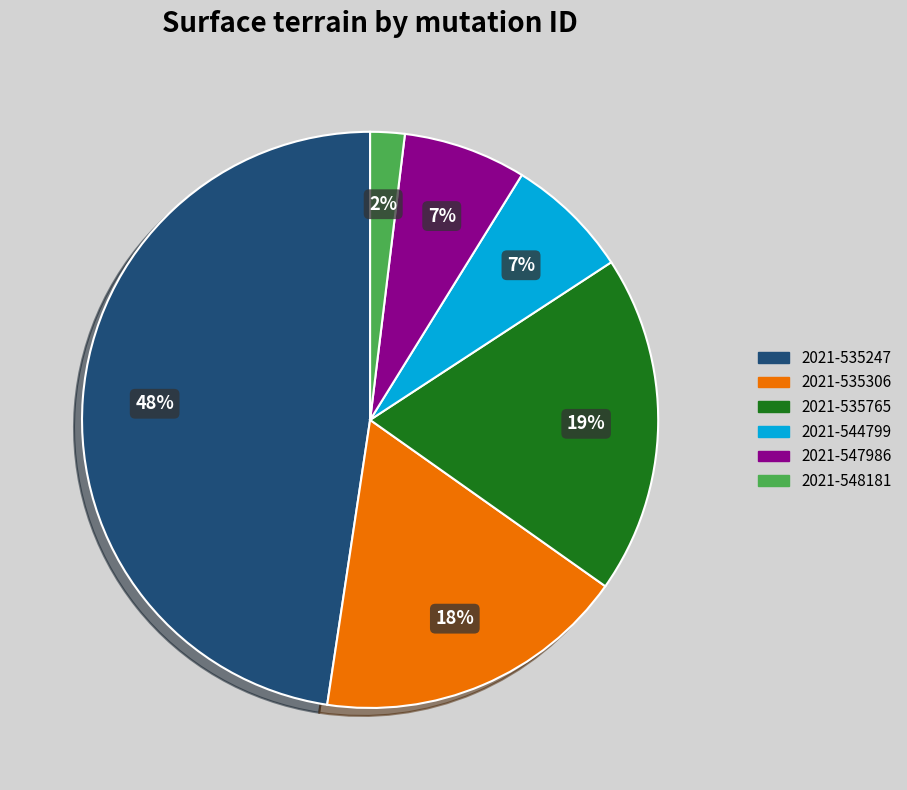

To the nearest percent, what is the combined percentage of 2021-535306 and 2021-535765?

37%